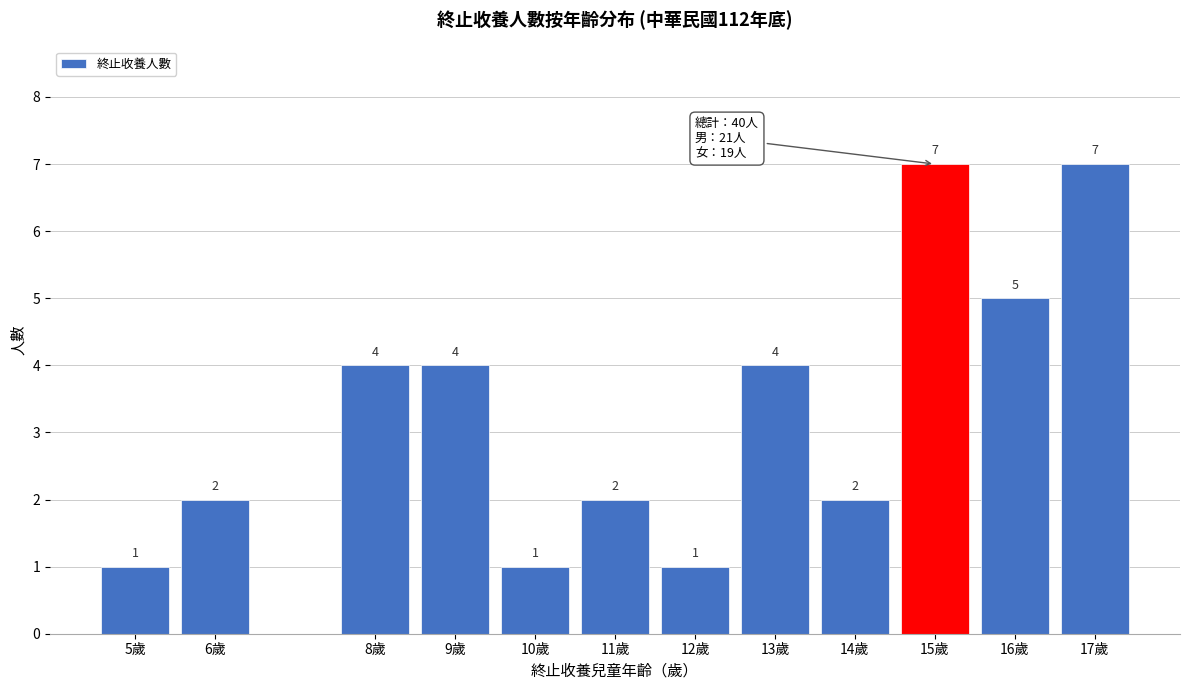

Reading right to left, transcribe all the data shown in this chart.

7	5	7	2	4	1	2	1	4	4	2	1